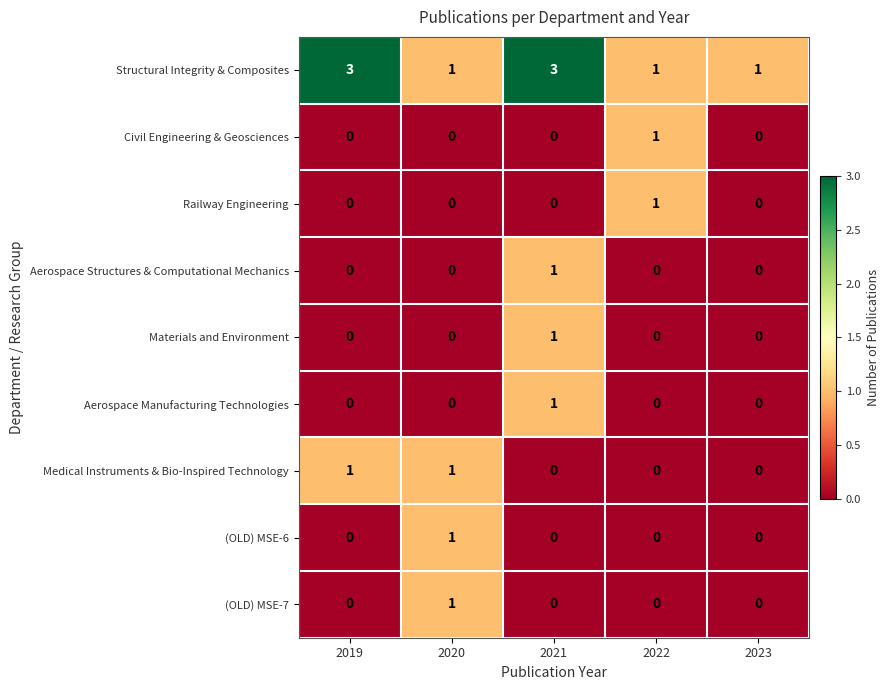

At how many categories does at least one series exceed 0?

5